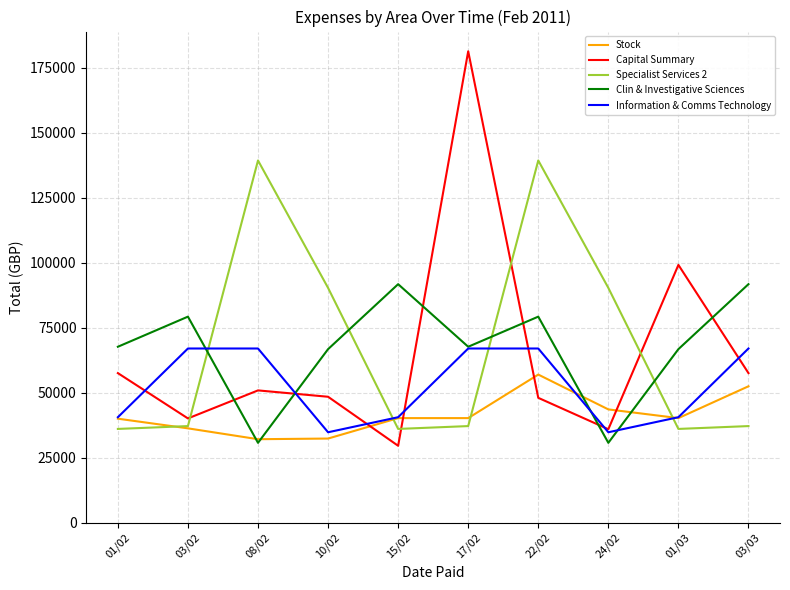

Which category has the highest value in the Stock series?

22/02